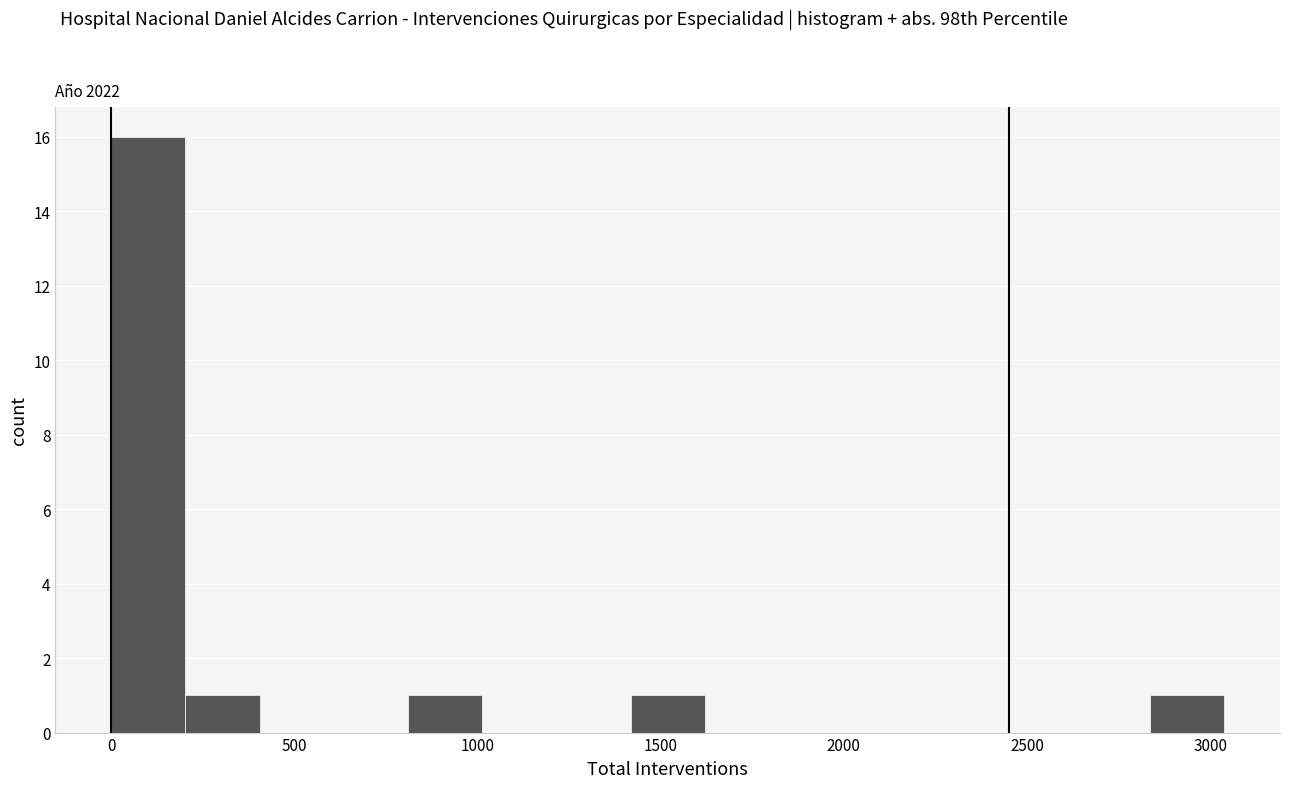

What is the height of the bar covering 1400 to 1600 on the x-axis? Neither the bar edges nor the heights are printed on the chart, so give them approximately, as read against the axes.

1